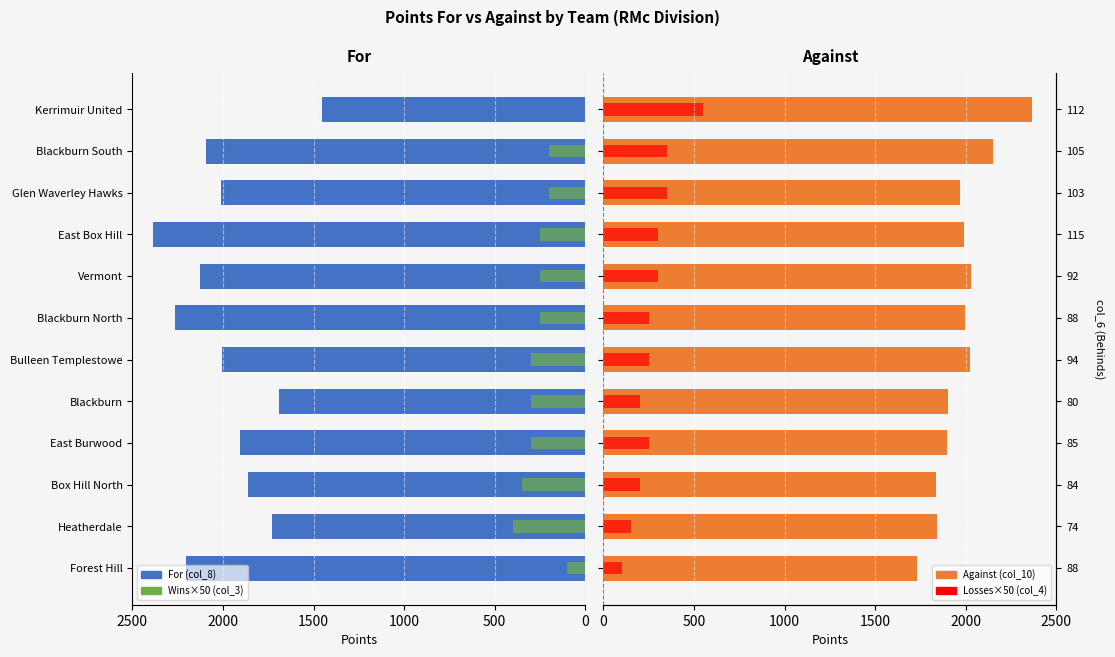

The Wins×50 (col_3) series shows 0 at Kerrimuir United. True or false?

True